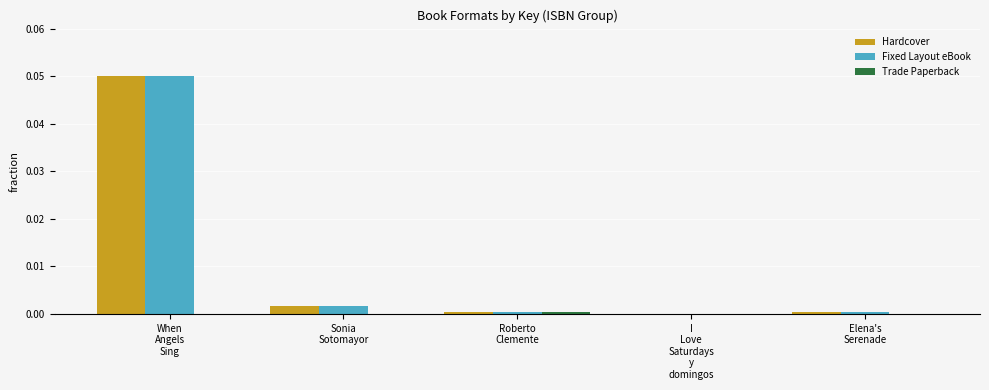

At which label does Hardcover reach its peak?

When
Angels
Sing